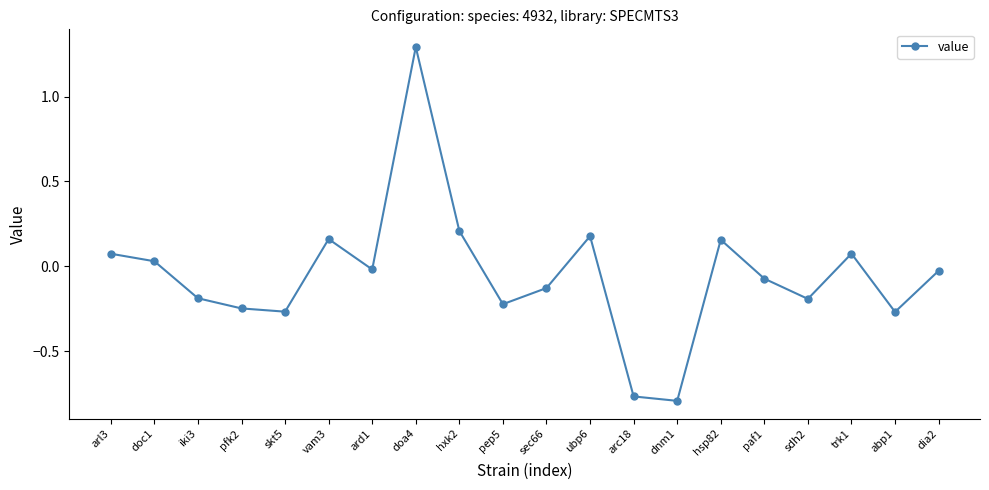

How many lines are shown in the chart?

1